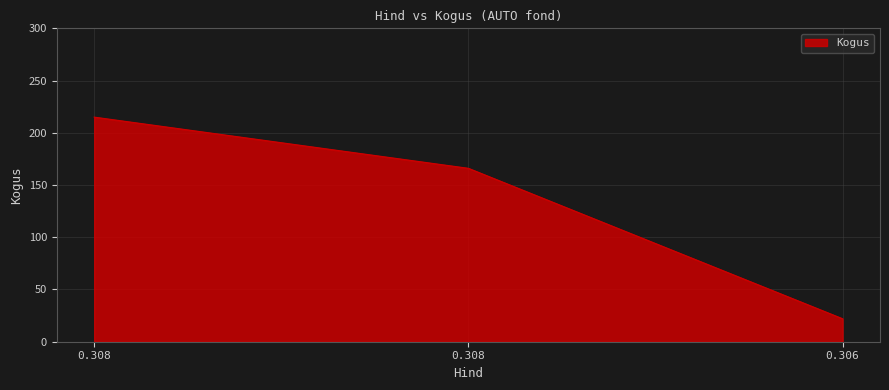

How many distinct data groups are displayed?

1